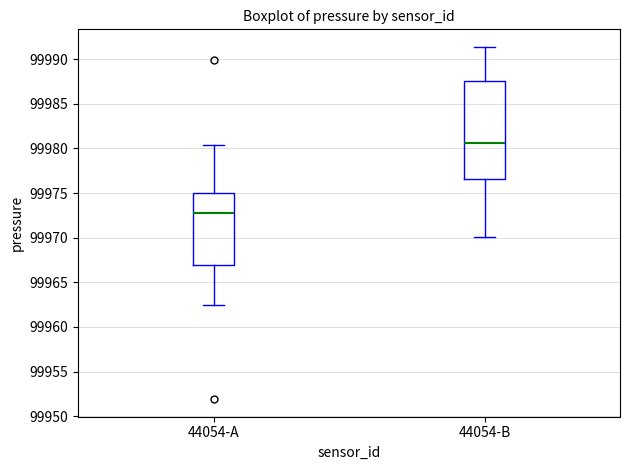

Which box's median line is the highest?

44054-B